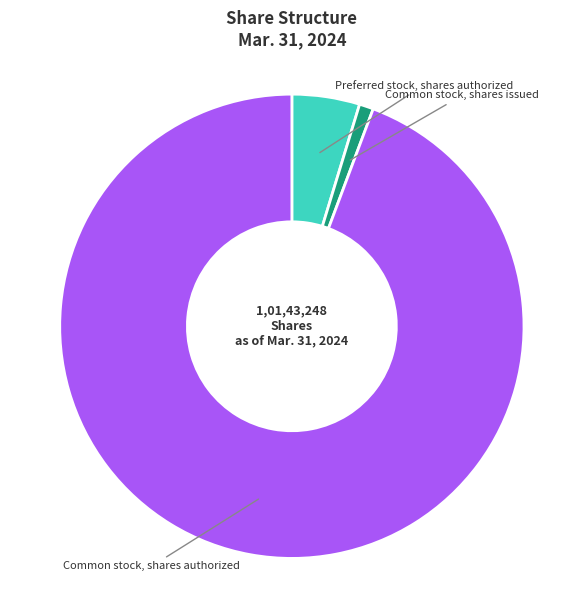

Is there any slice that represents more than half of the pie?

Yes